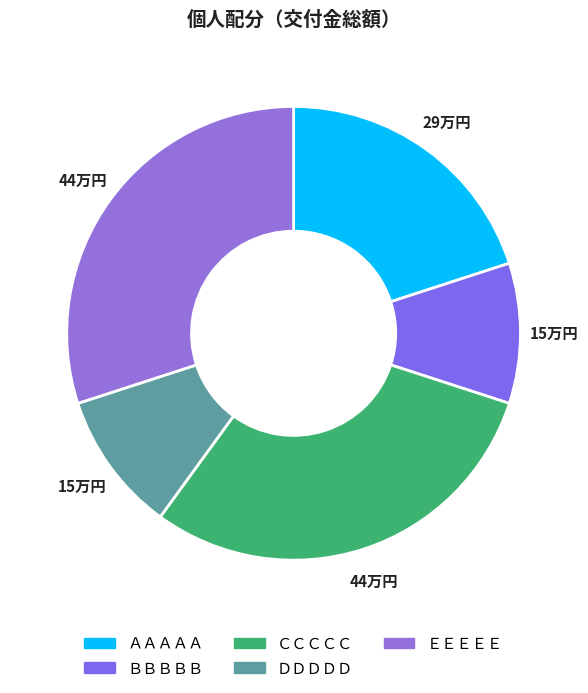

To the nearest percent, what portion does ＣＣＣＣＣ represent?

30%